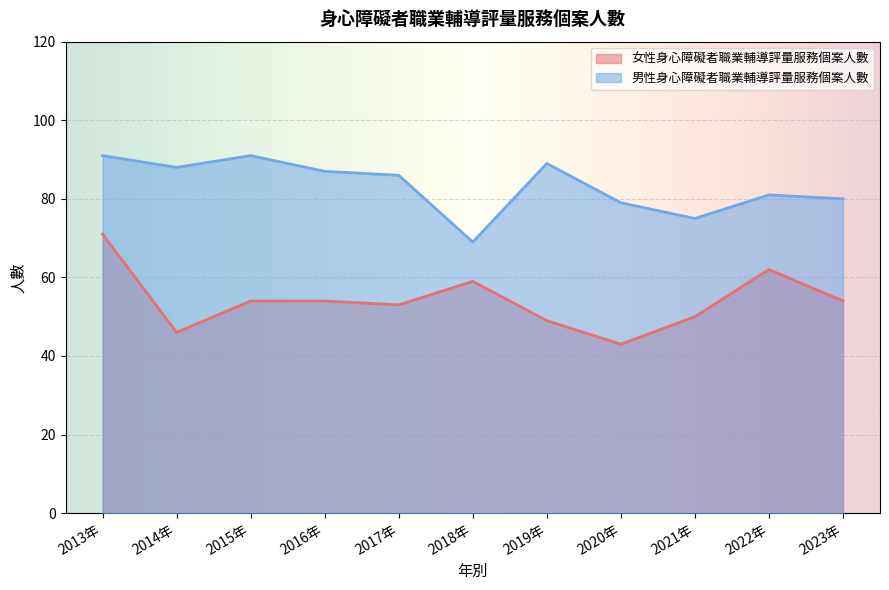

What position from the right is 2013年?

11